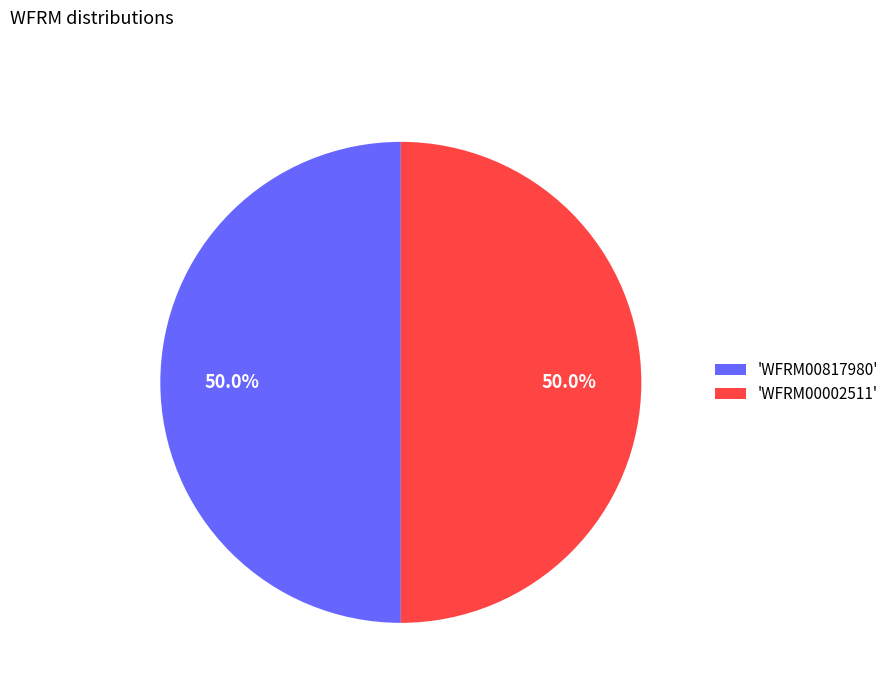

What is the ratio of the value at 'WFRM00817980' to the value at 'WFRM00002511'?

1.0